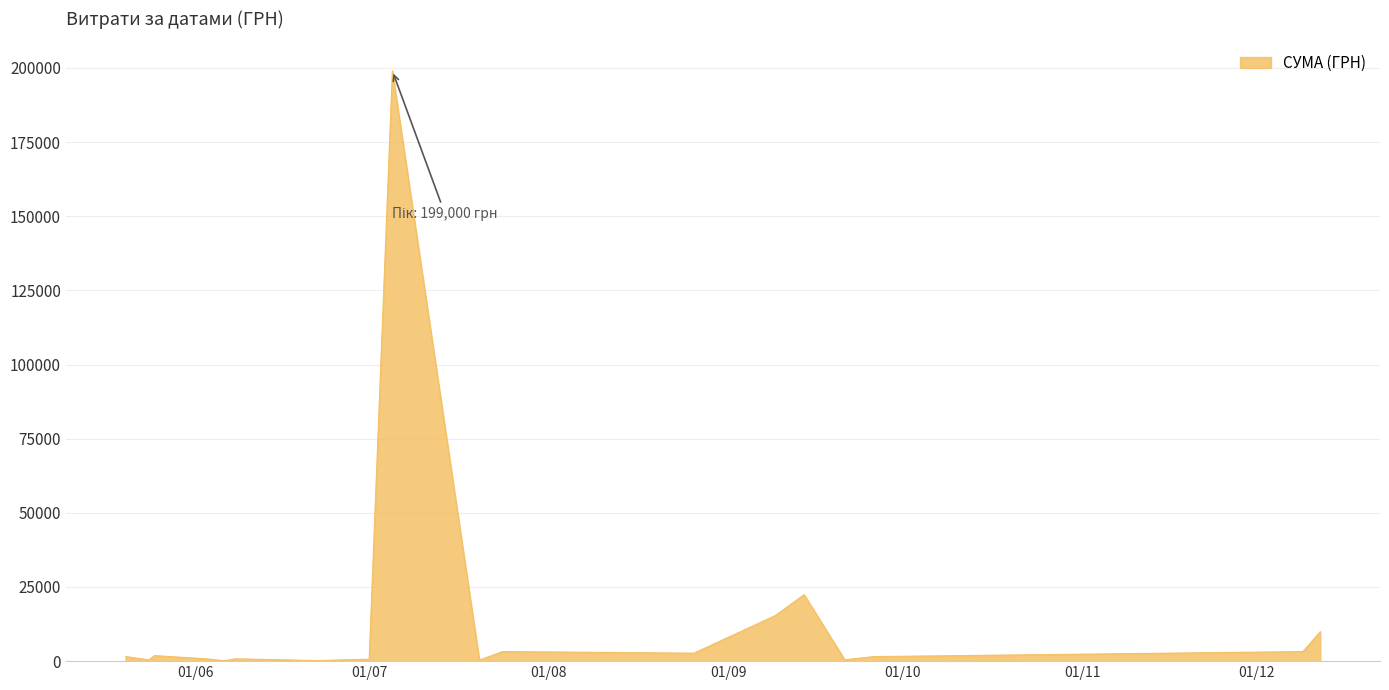

What is the greatest value displayed?

199000.0